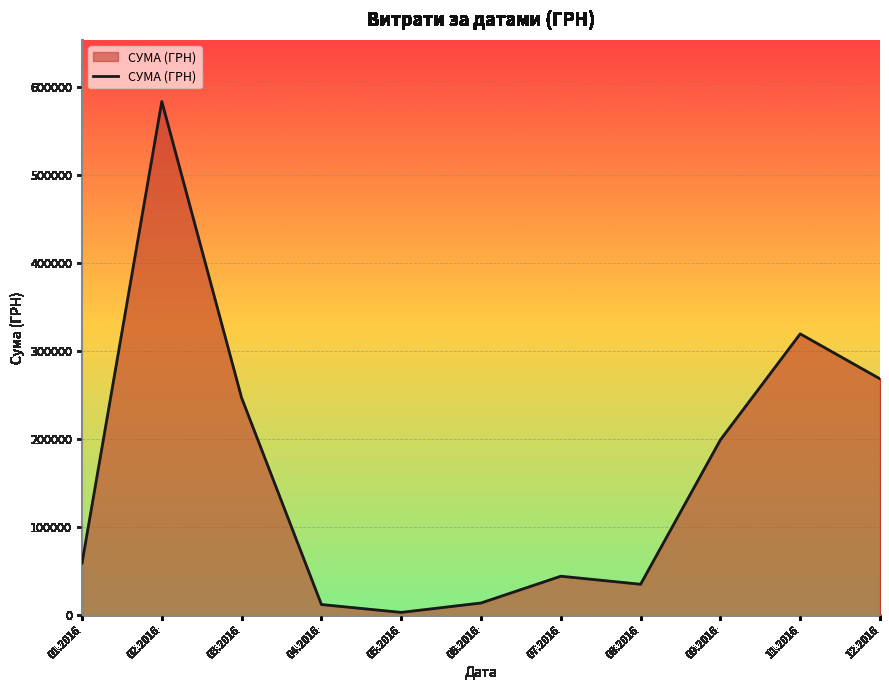

What is the maximum value shown in the chart?

583556.1